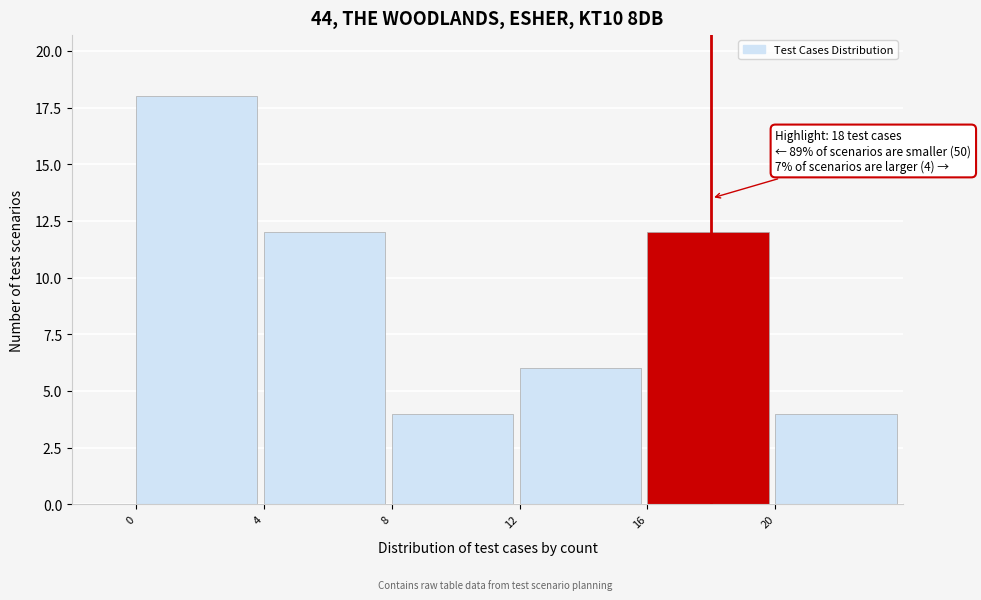

Over which range of the x-axis is the bar tallest?

0 to 4